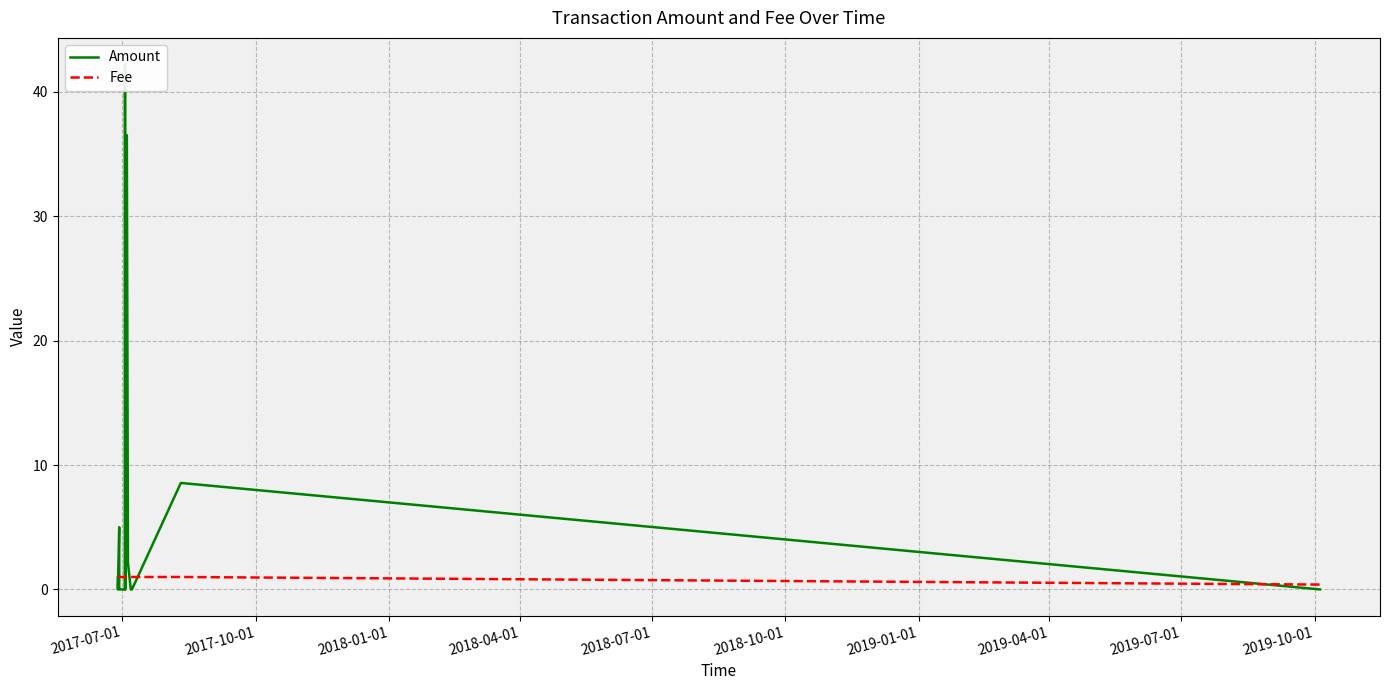

Which series has the largest range (max minus min)?

Amount